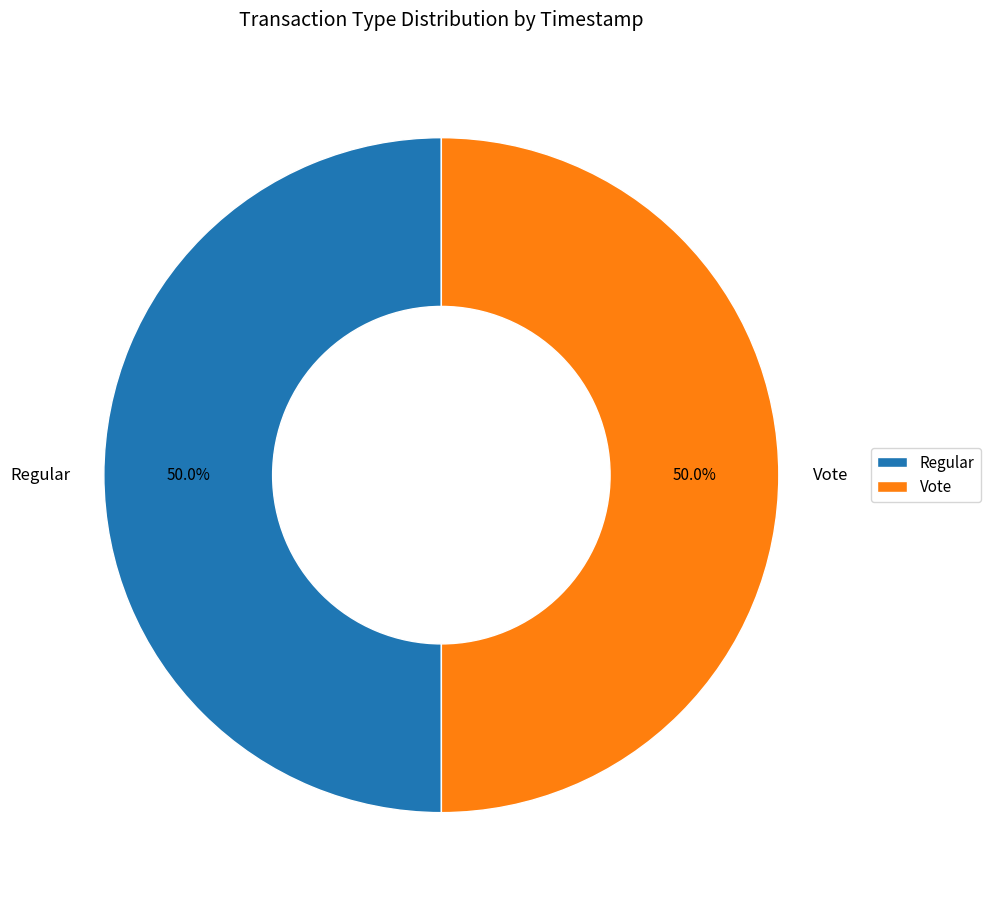

Combined, do Regular and Vote account for over 50%?

Yes